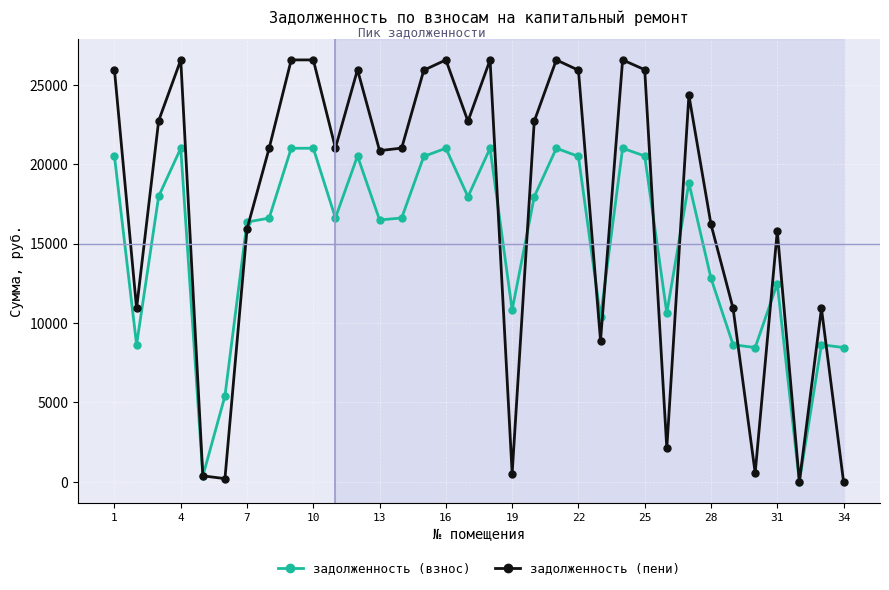

Does the chart display data point markers on the line(s)?

Yes